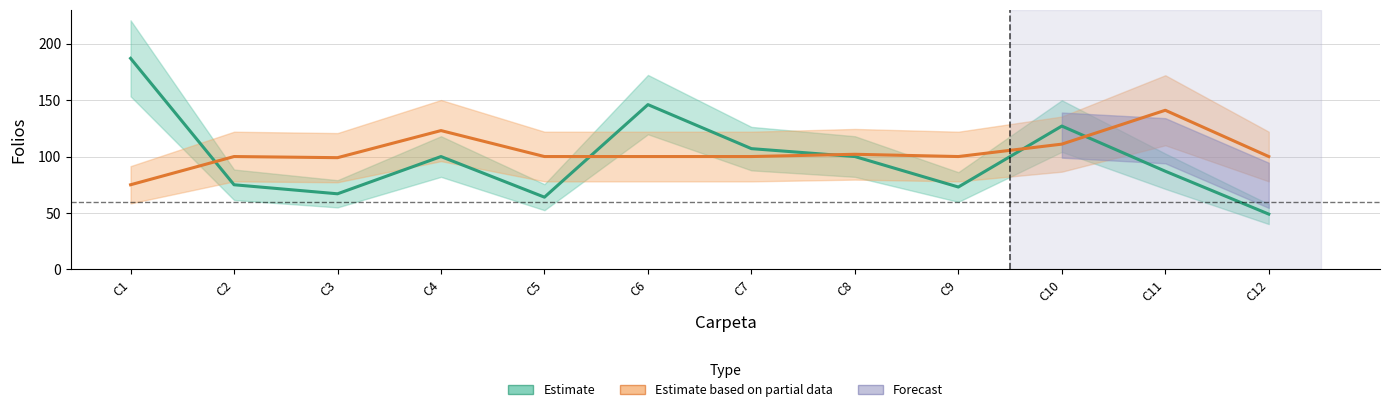

Does the chart have visible grid lines?

Yes